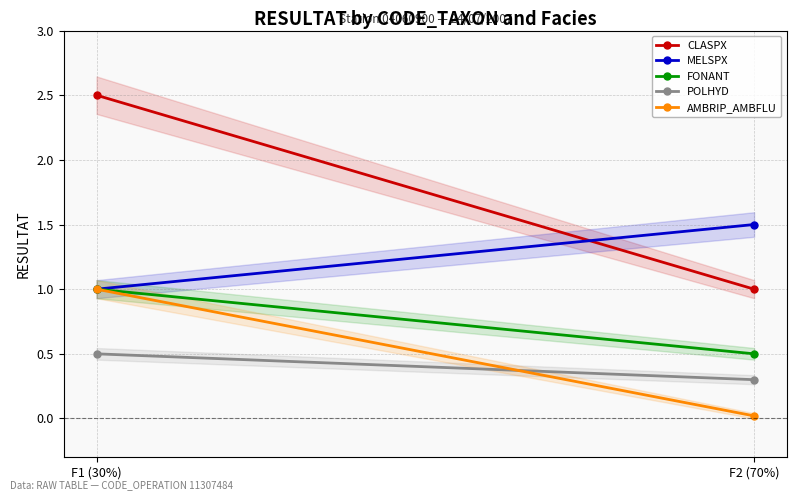

Is this an area chart (filled region under the line)?

No